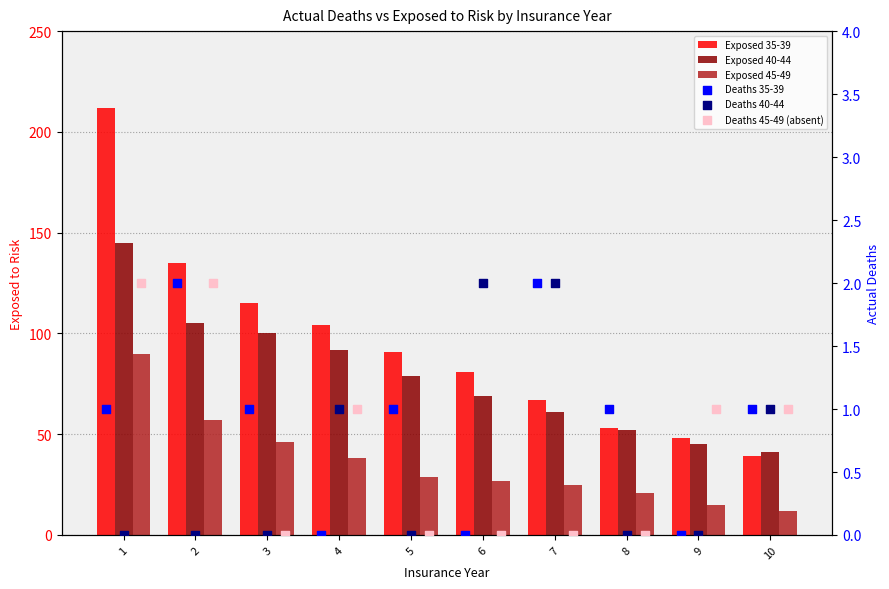

At which category is the sum across all series the highest?

1